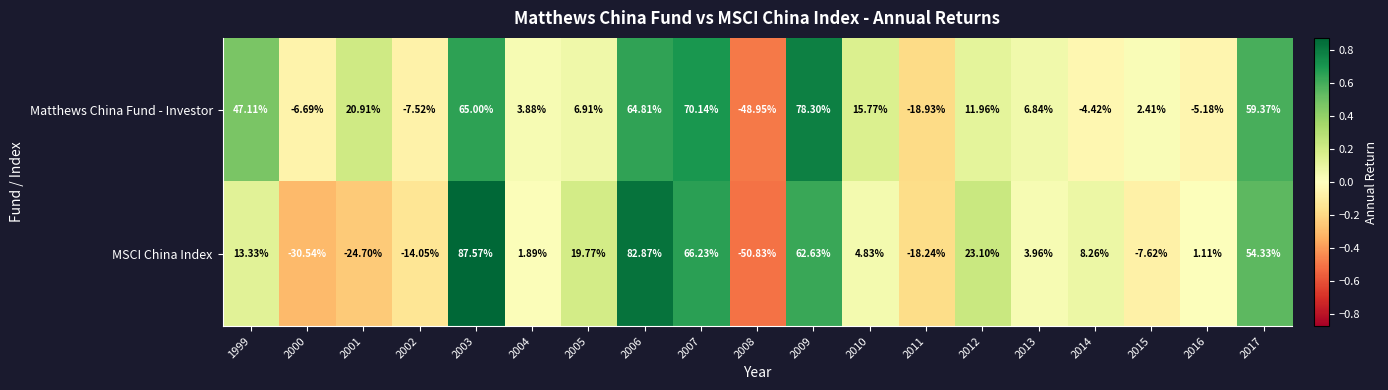

How many values in the Matthews China Fund - Investor series exceed 6?

11